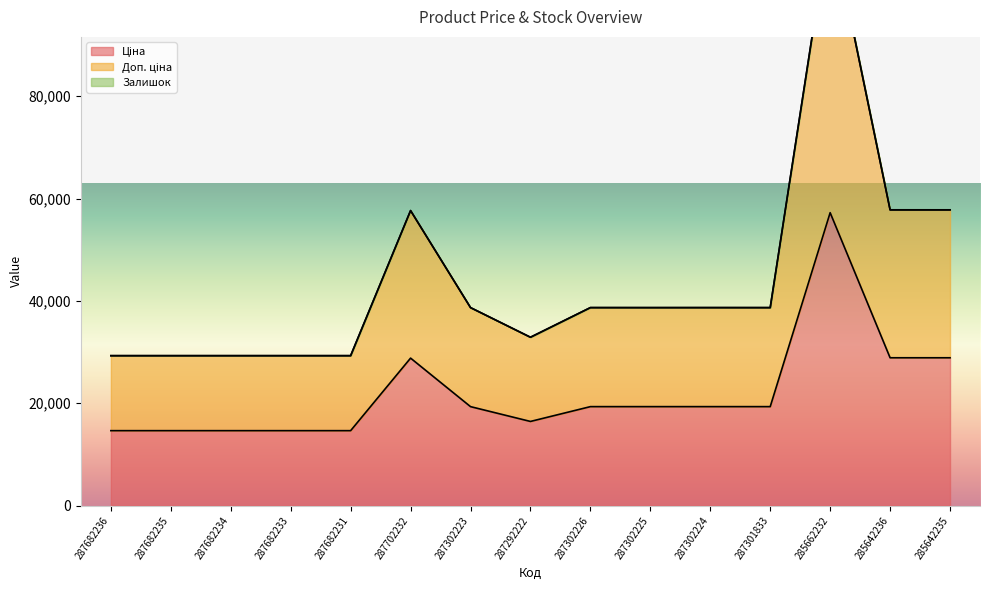

Reading left to right, what are all the values shown in this chart?

Ціна: 14649.6	14649.6	14649.6	14649.6	14649.6	28821.8	19343.1	16448.2	19343.1	19343.1	19343.1	19343.1	57235.5	28890.3	28890.3
Доп. ціна: 29299.2	29299.2	29299.2	29299.2	29299.2	57643.6	38686.1	32896.4	38686.1	38686.1	38686.1	38686.1	114471.0	57780.6	57780.6